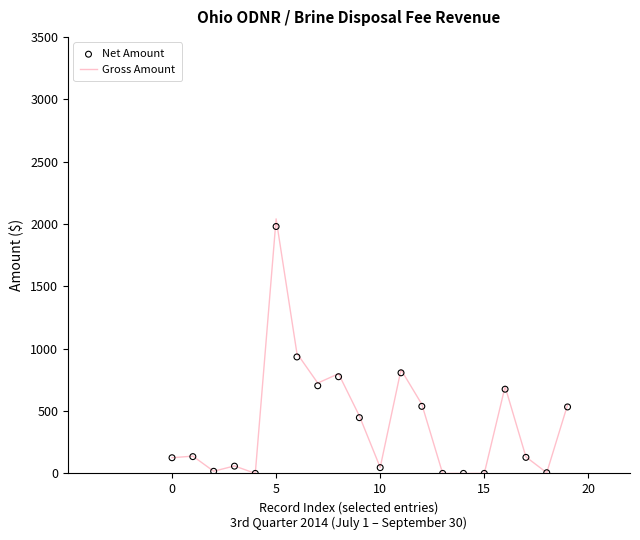

Which series reaches the maximum Y coordinate?

Gross Amount